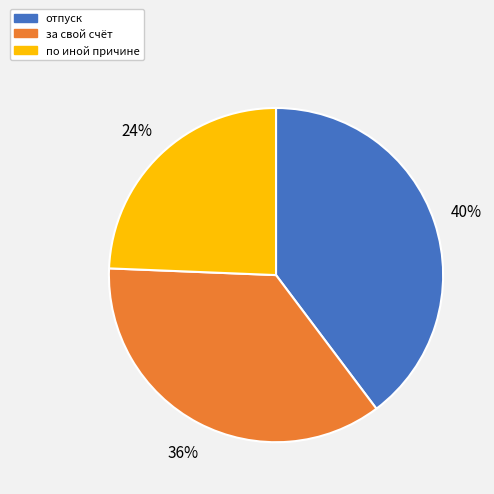

To the nearest percent, what is the combined percentage of по иной причине and отпуск?

64%